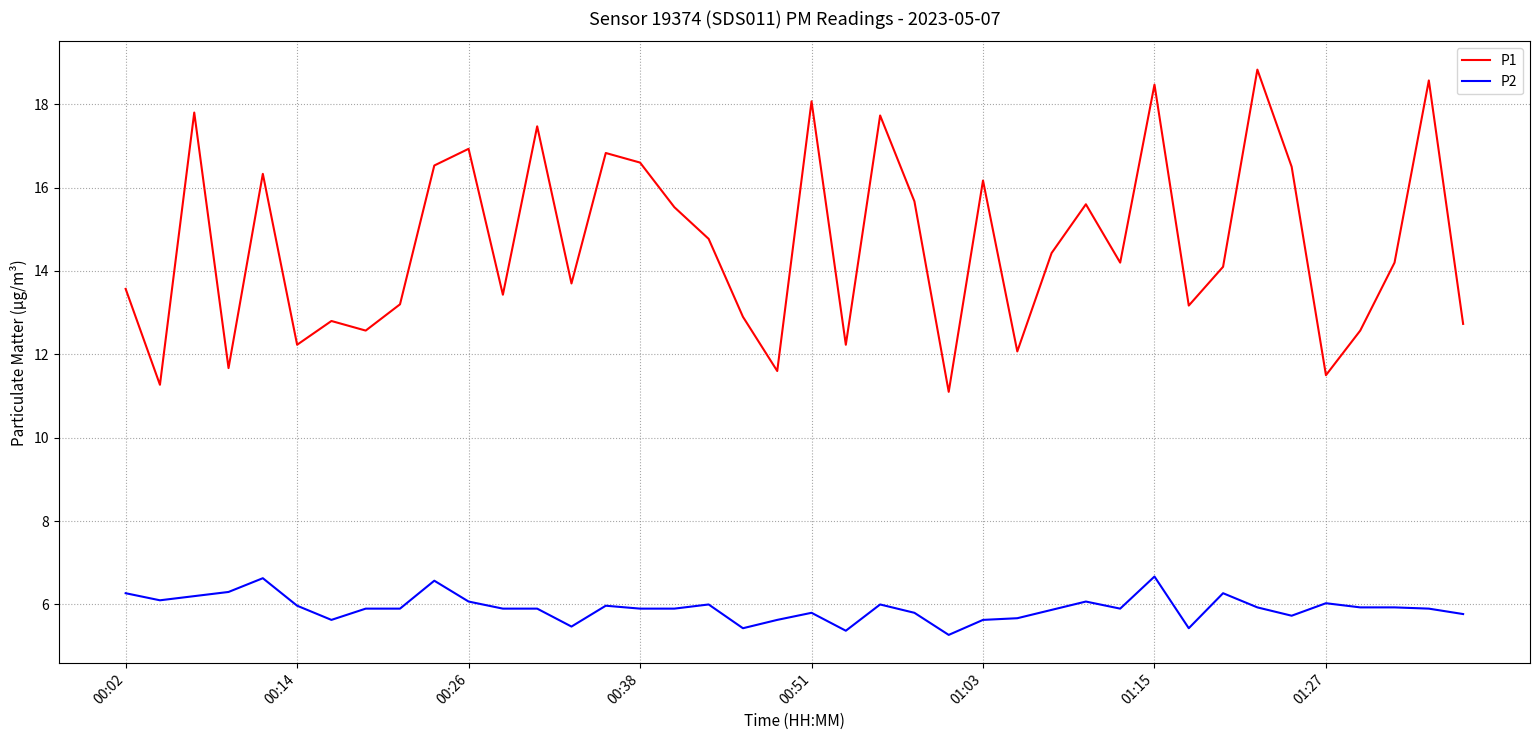

Rank the series by their maximum value, from highest to lowest.

P1, P2